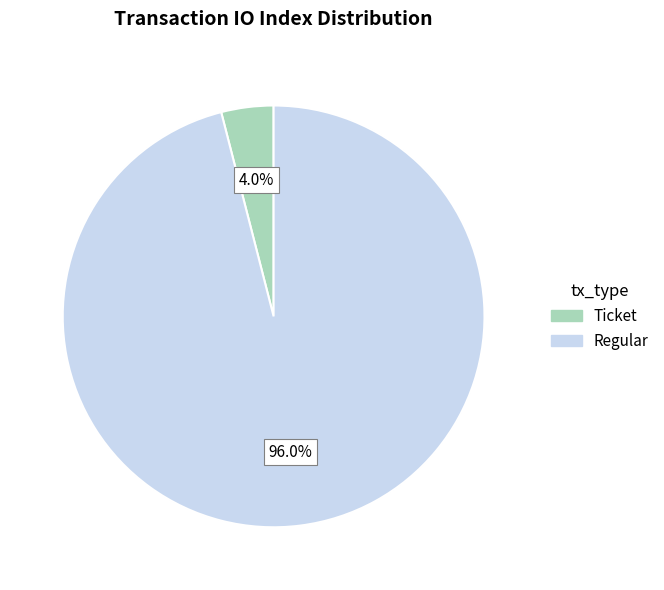

Rank the categories by value from lowest to highest.

Ticket, Regular